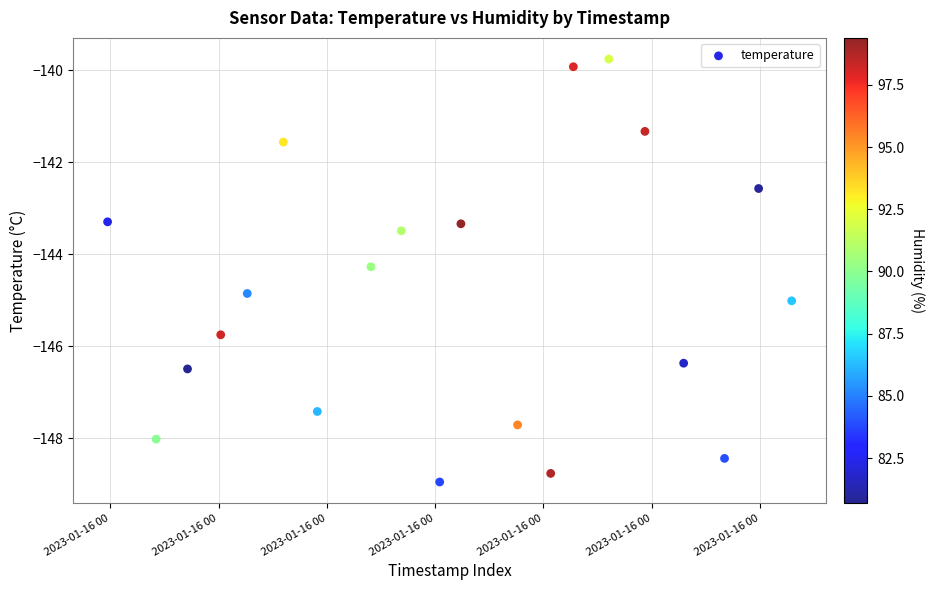

What is the range of X values (max minus min)?

19.0